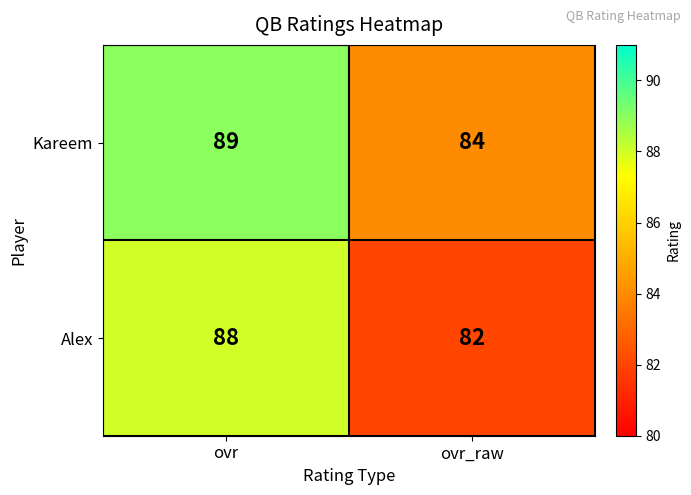

Rank the series by their average value, from highest to lowest.

Kareem, Alex